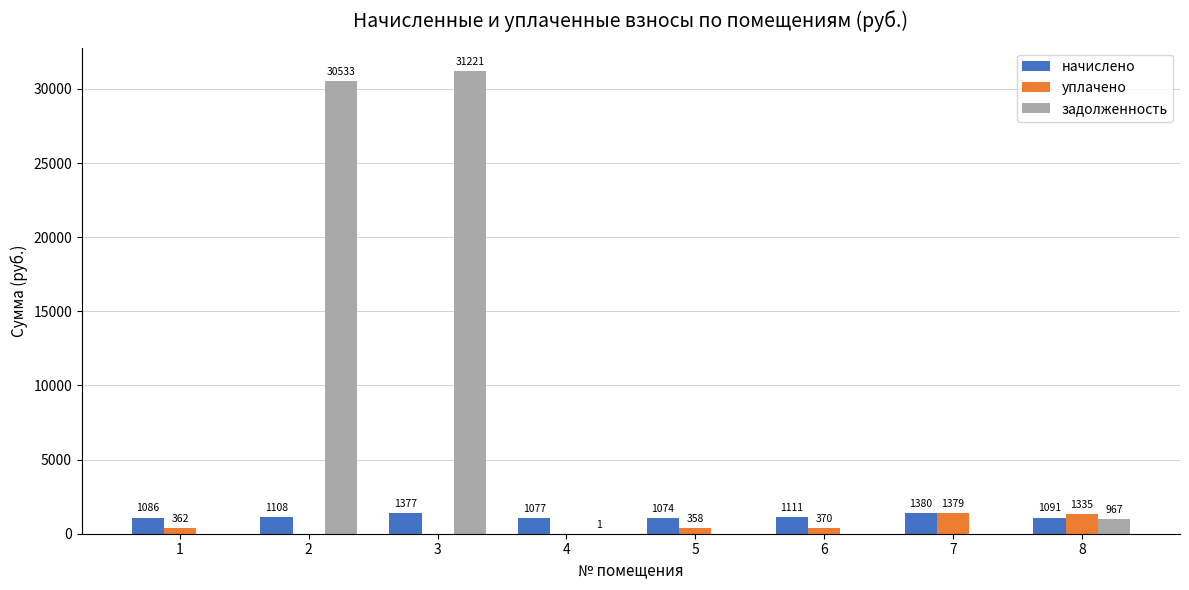

Read the уплачено value at 8.

1335.1